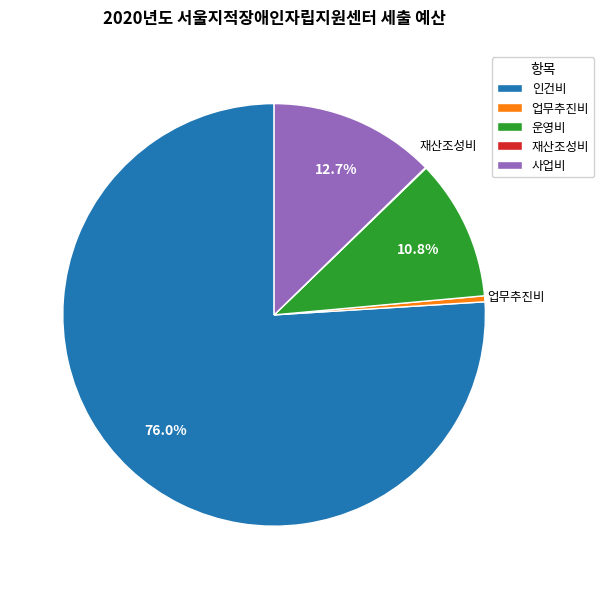

What is the largest slice in the pie chart?

인건비